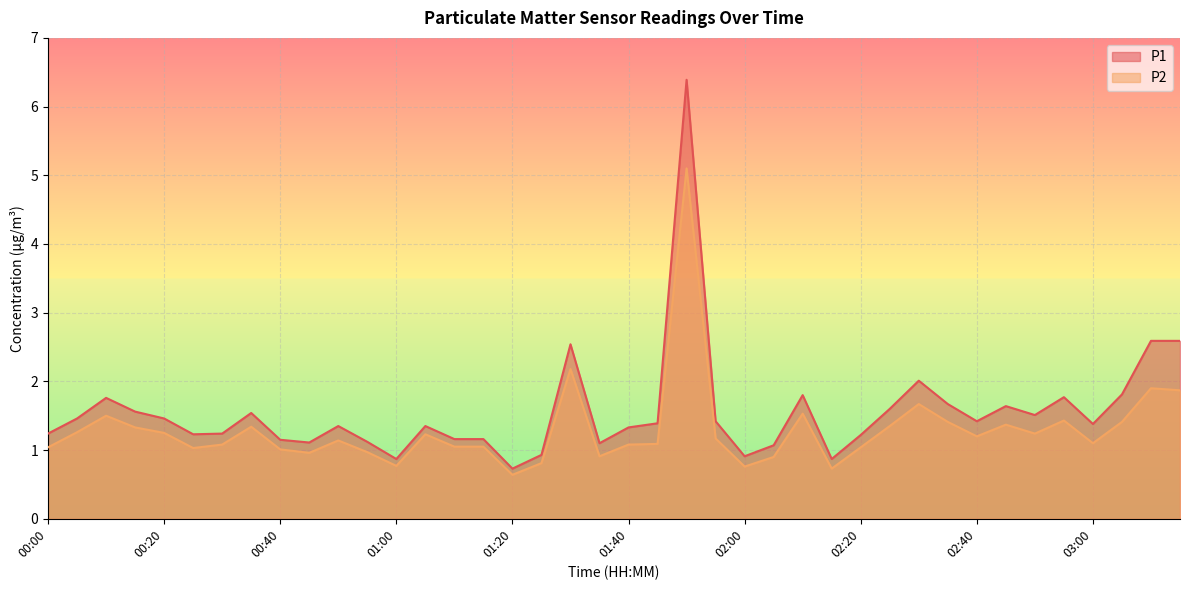

Does the chart display data point markers on the line(s)?

No